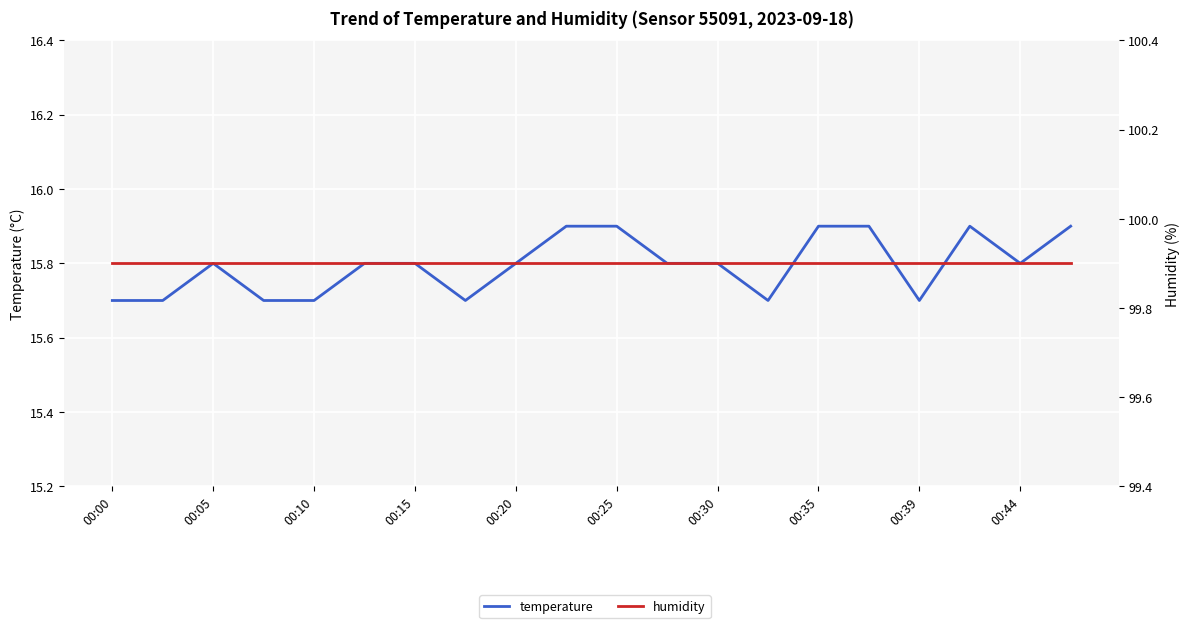

In temperature, how many points are higher than both neighbors (excluding endpoints)?

2